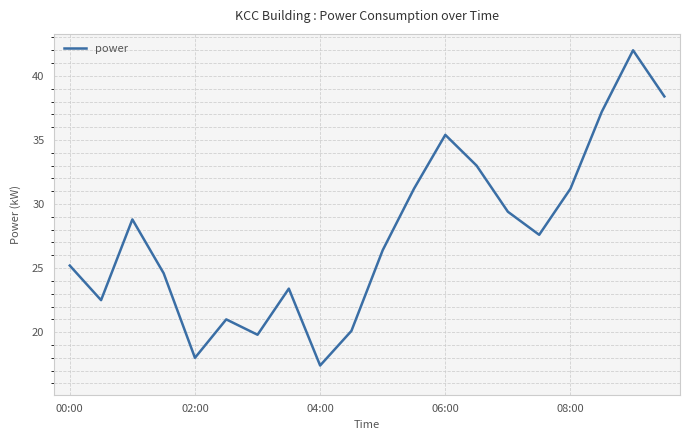

What is the minimum value shown in the chart?

17.4